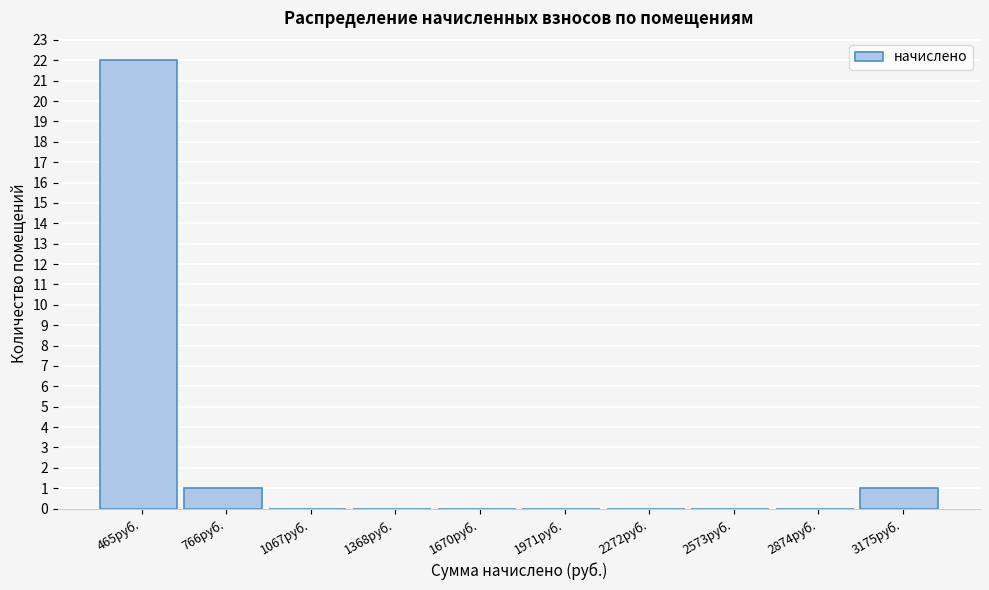

Reading left to right, transcribe all the data shown in this chart.

465руб.=22	766руб.=1	1067руб.=0	1368руб.=0	1670руб.=0	1971руб.=0	2272руб.=0	2573руб.=0	2874руб.=0	3175руб.=1